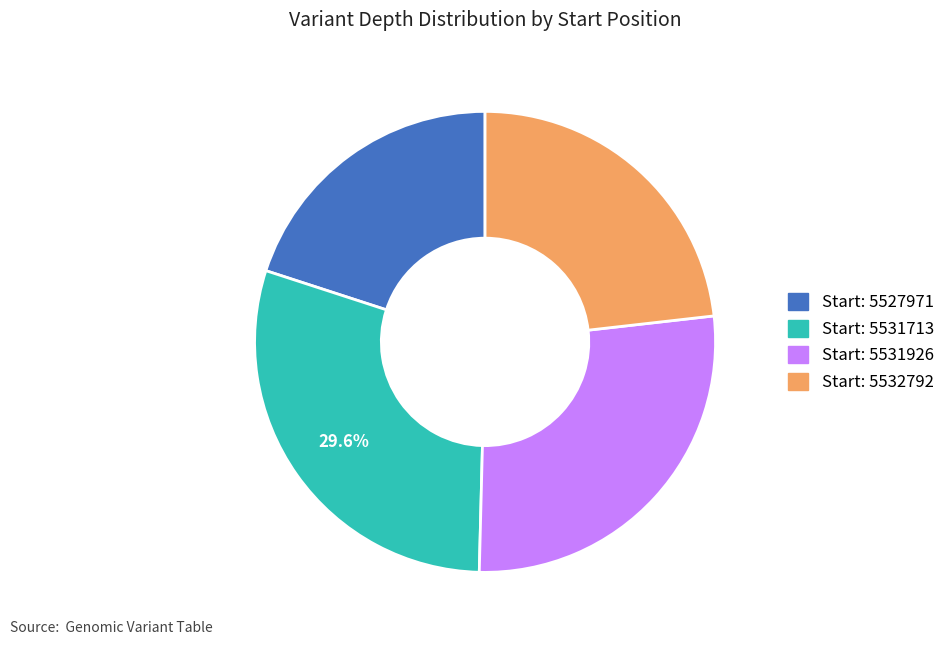

Count the number of slices in the pie.

4